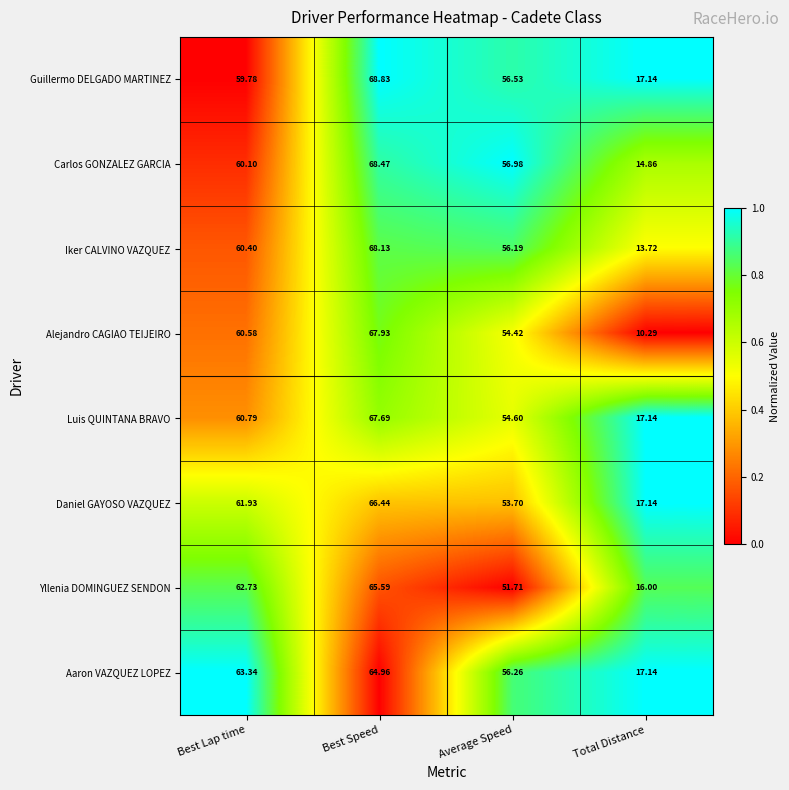

Which series has the largest total across all categories?

Guillermo DELGADO MARTINEZ